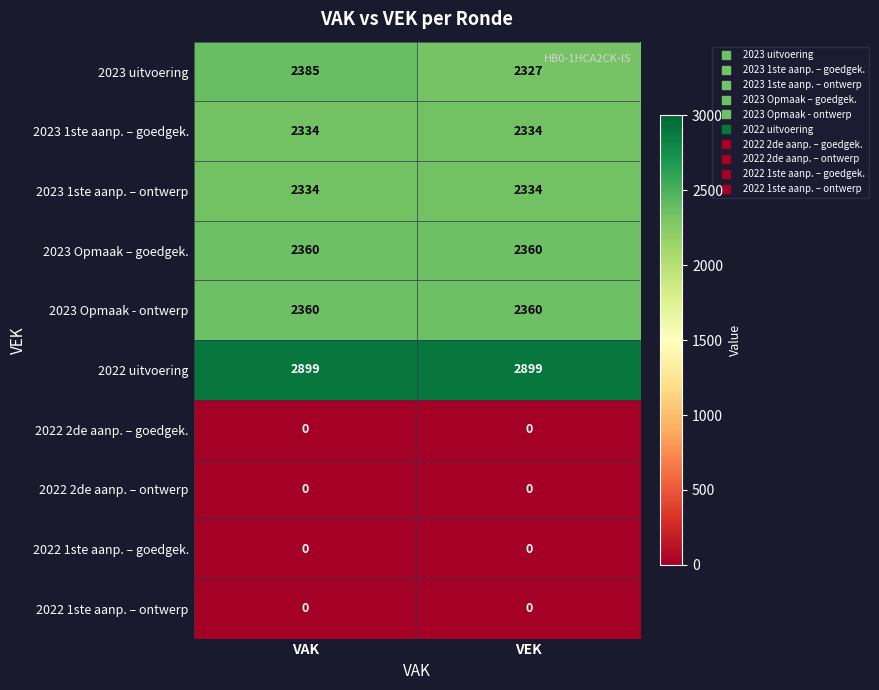

What is the difference between the highest and lowest values at VEK?

2899